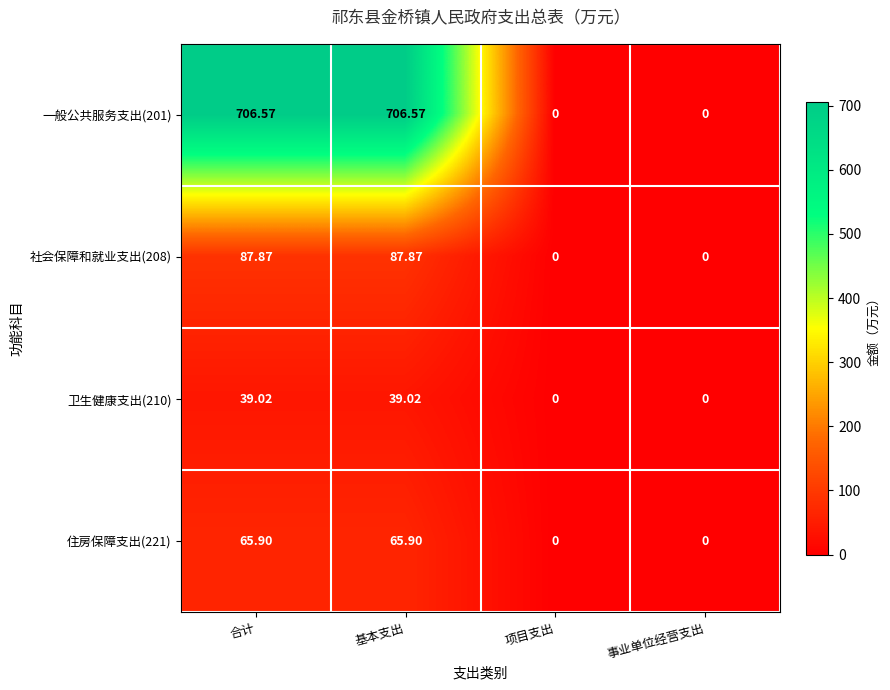

Is the value of 一般公共服务支出(201) at 事业单位经营支出 greater than the value of 社会保障和就业支出(208) at 合计?

No